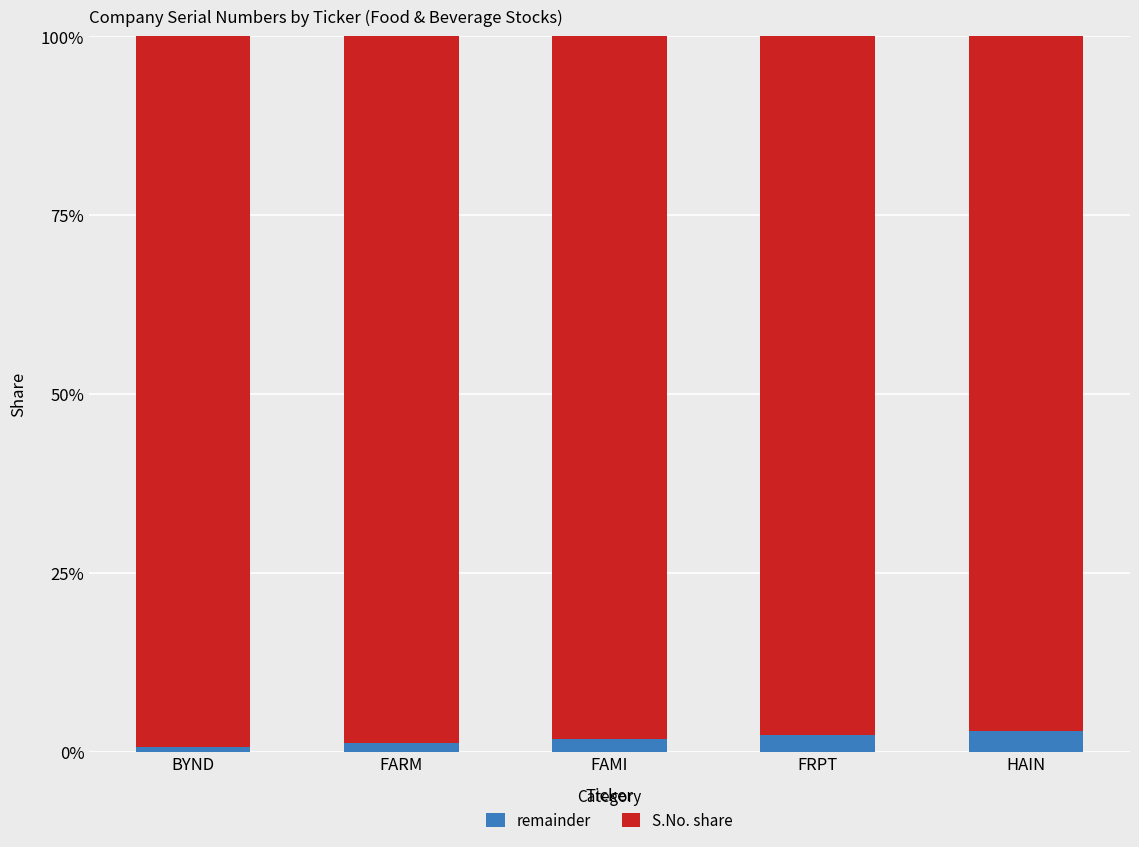

True or false: S.No. share has a value of 2.3 at FRPT.

True